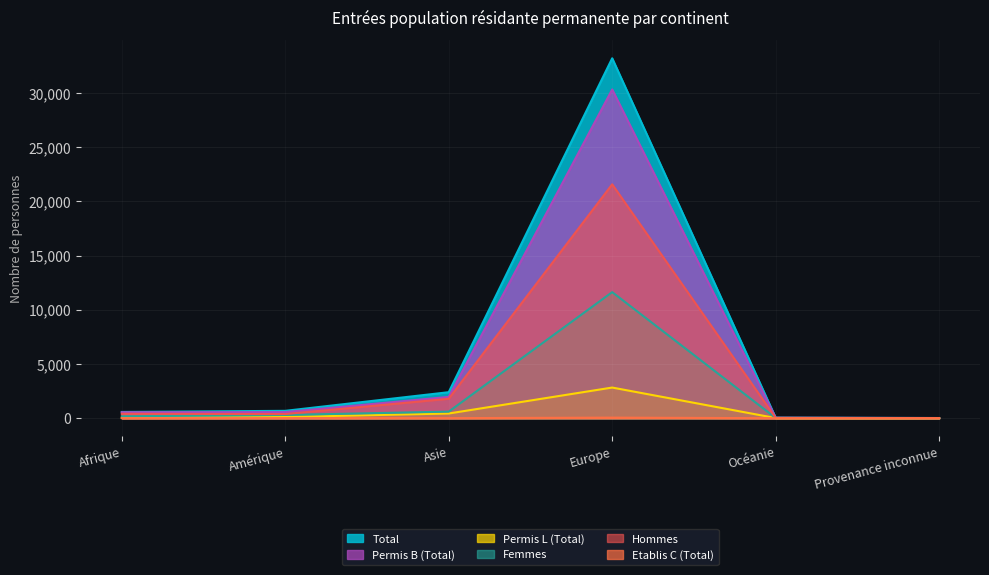

Does the chart display data point markers on the line(s)?

No